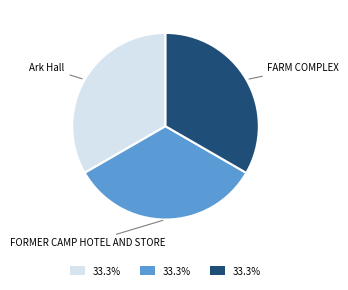

Do Ark Hall and FARM COMPLEX together represent more than half of the pie?

Yes